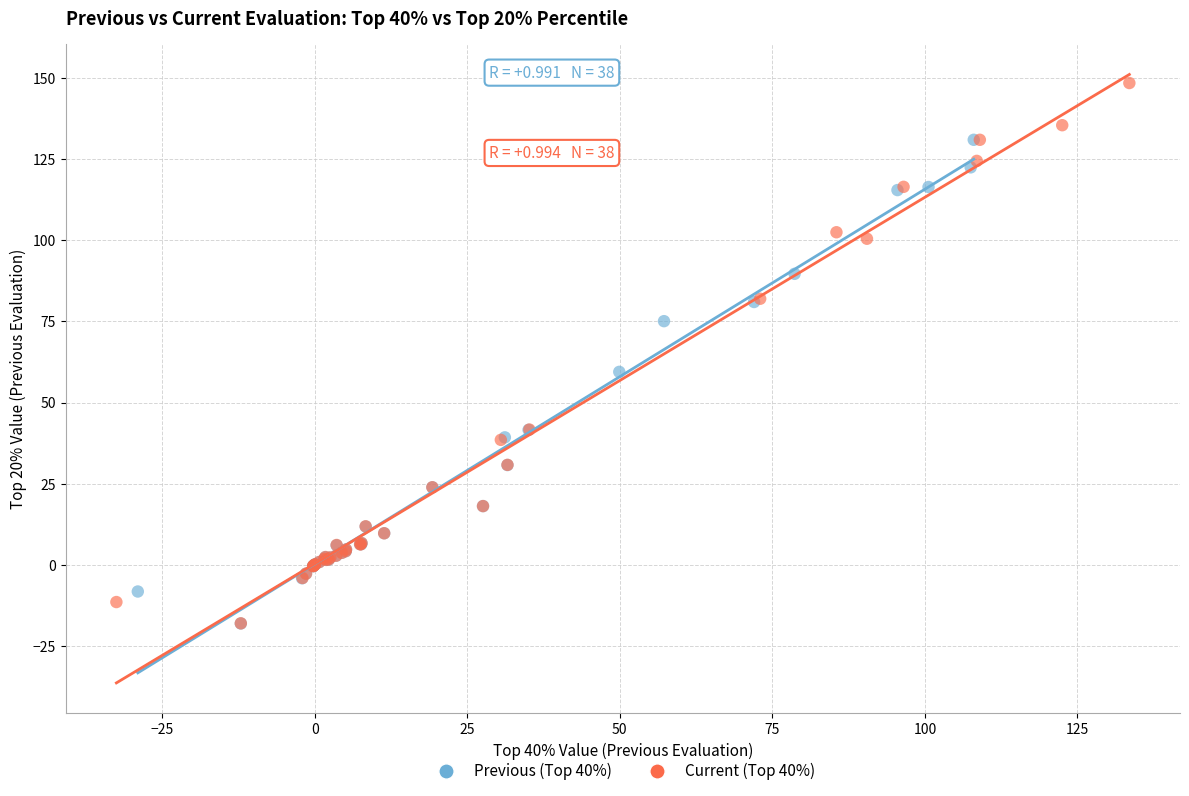

Which series reaches the maximum Y coordinate?

Current (Top 40%)